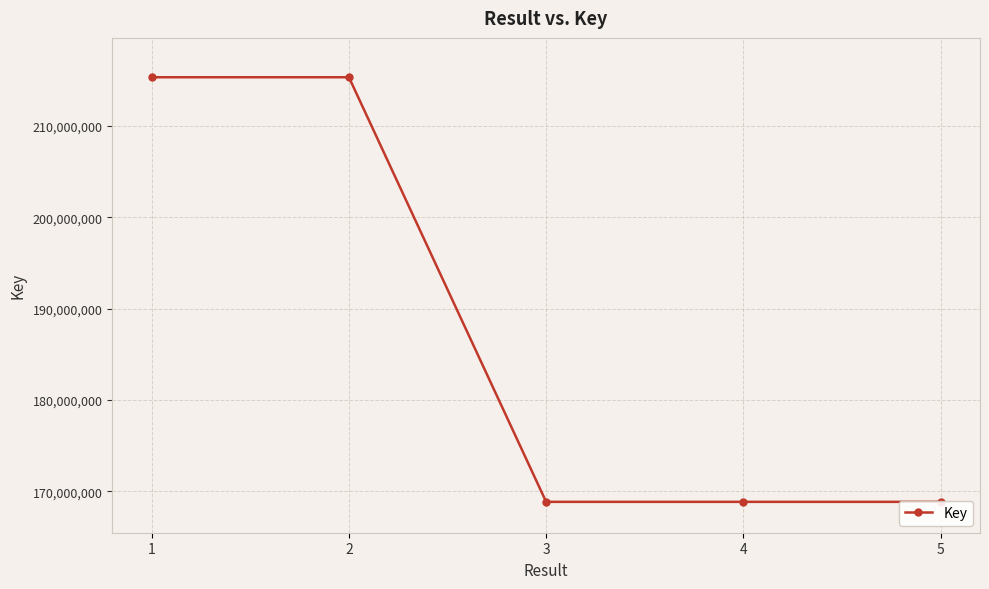

What is the approximate value at 1, to the nearest 10?

215303390